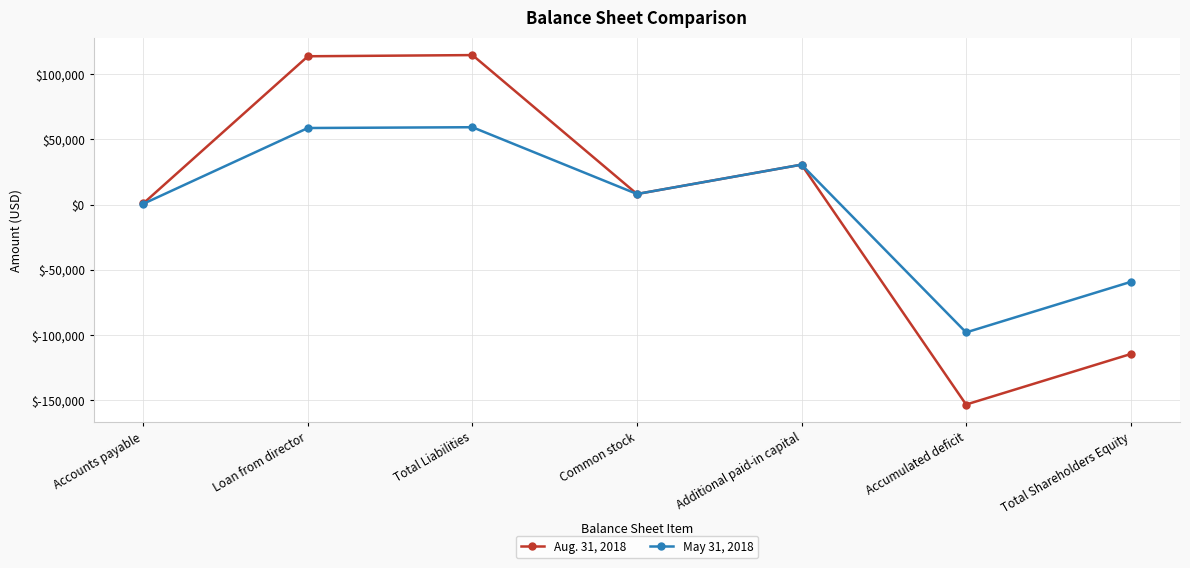

What is the value of the Aug. 31, 2018 point at the 5th from the left?

30600